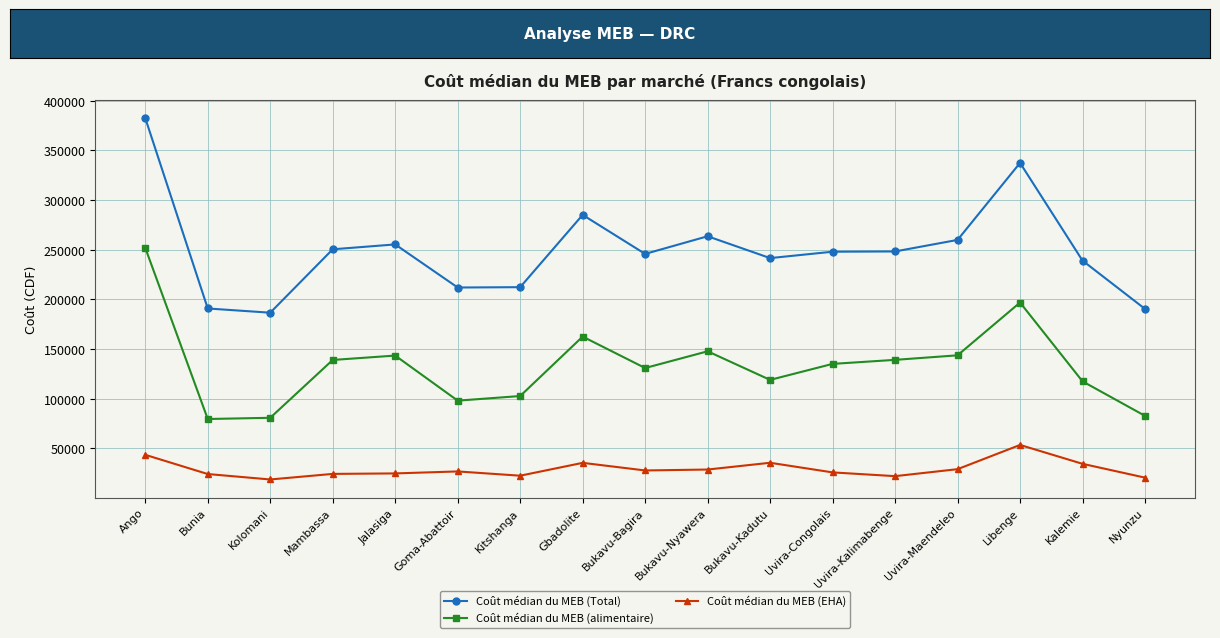

Between Goma-Abattoir and Bukavu-Nyawera, which series saw the biggest shift?

Coût médian du MEB (Total)